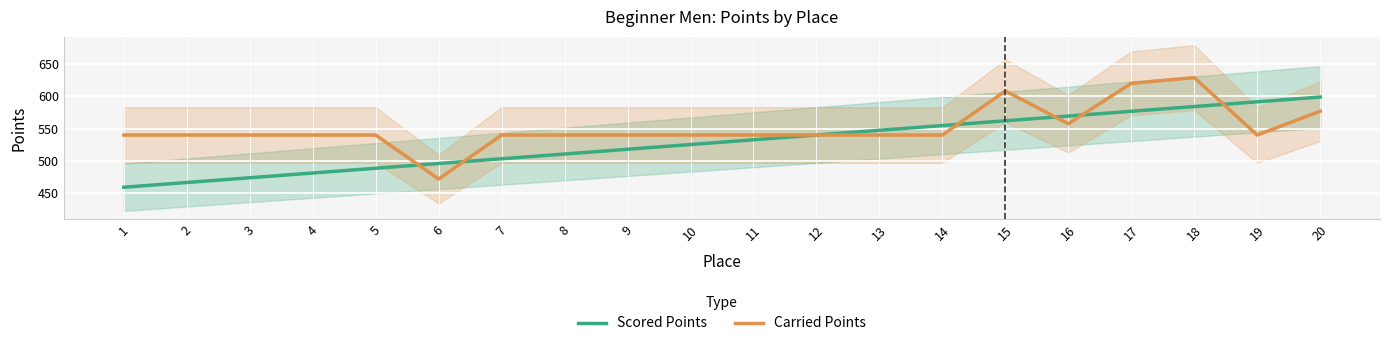

Where is the first local minimum for Carried Points?

6